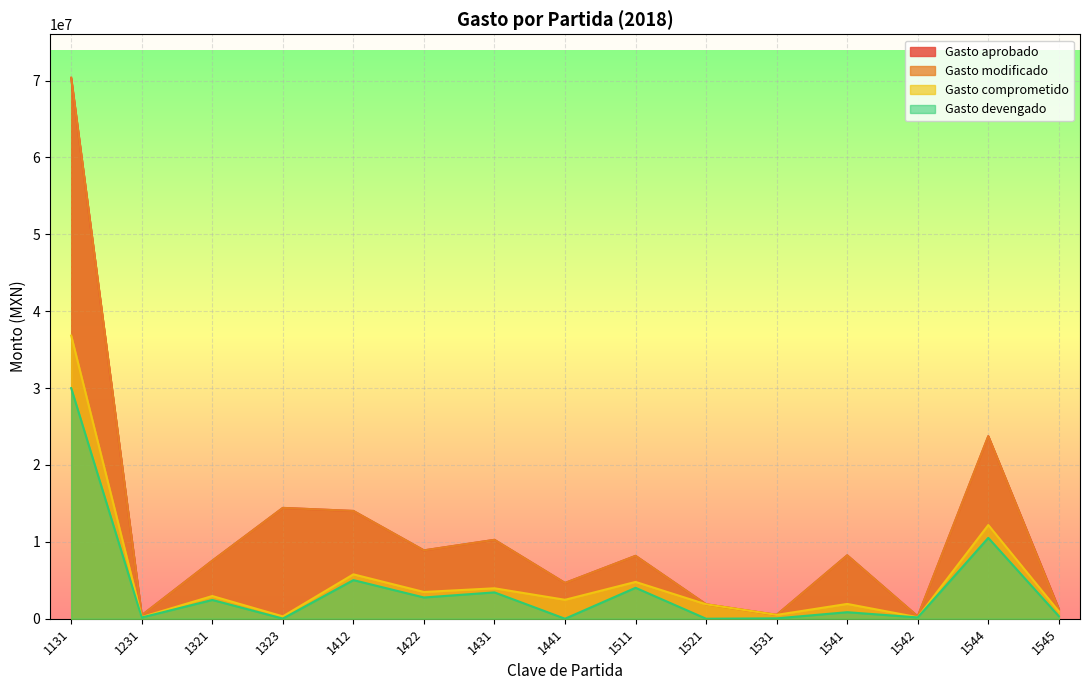

True or false: Gasto devengado and Gasto aprobado intersect in this chart.

False